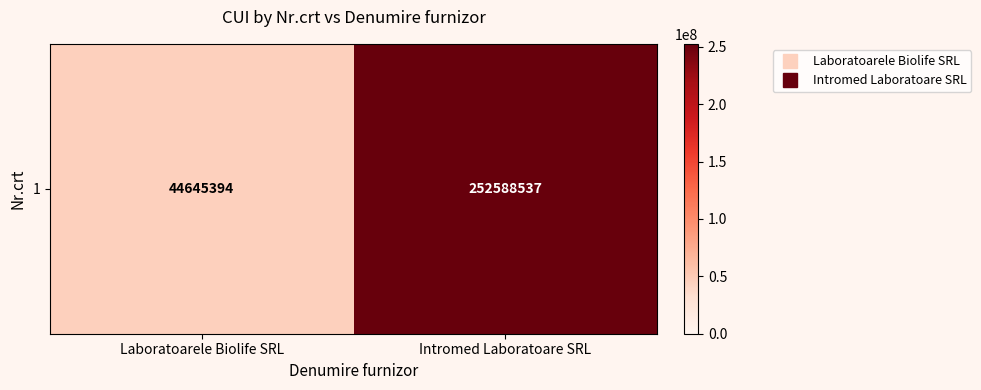

Rank the categories by value from lowest to highest.

Laboratoarele Biolife SRL, Intromed Laboratoare SRL